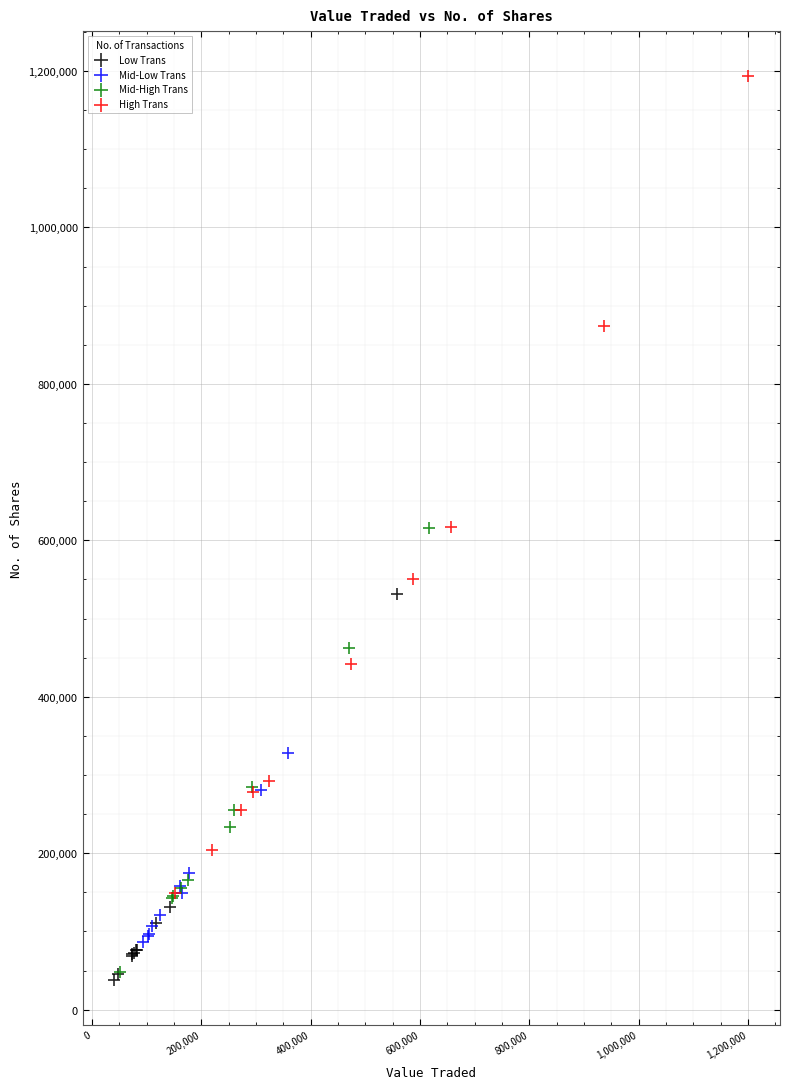

Which series has the largest Y range (max minus min)?

High Trans